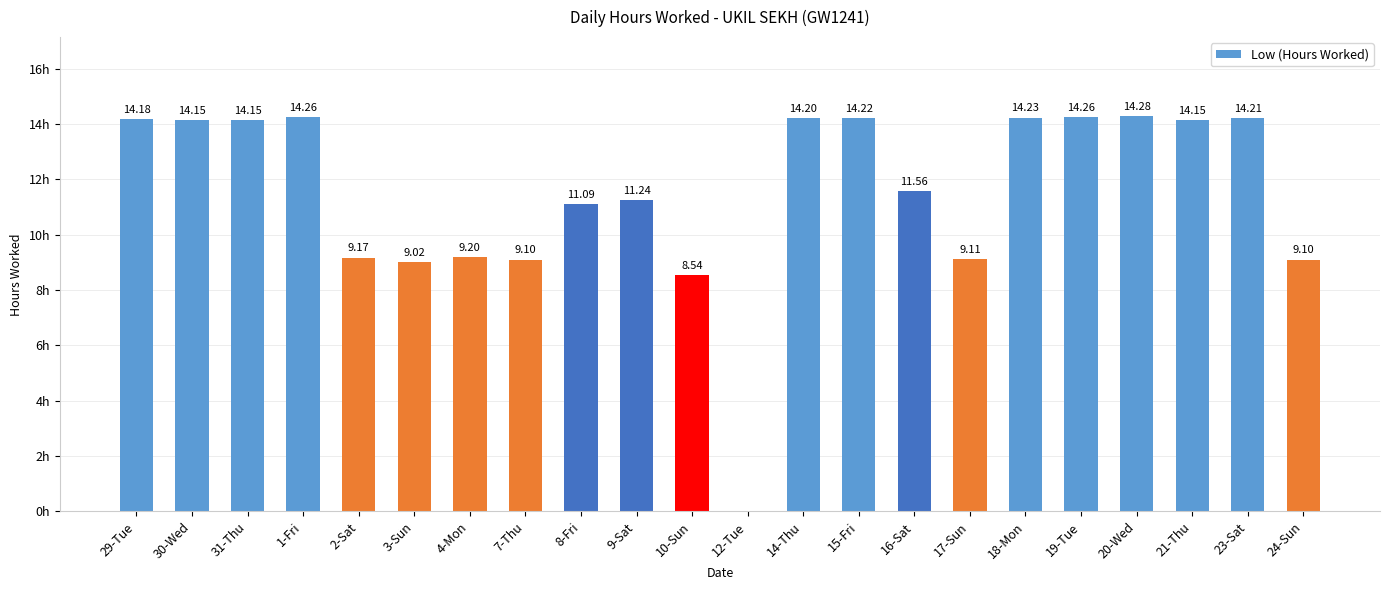

Between 7-Thu and 4-Mon, which is larger?

4-Mon